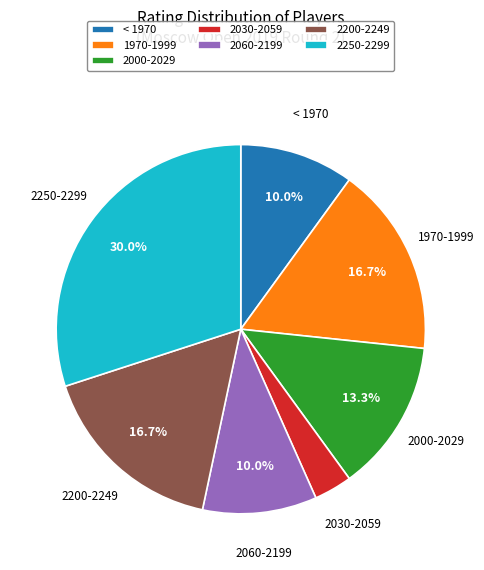

What percentage is NOT represented by 1970-1999?

83.3%